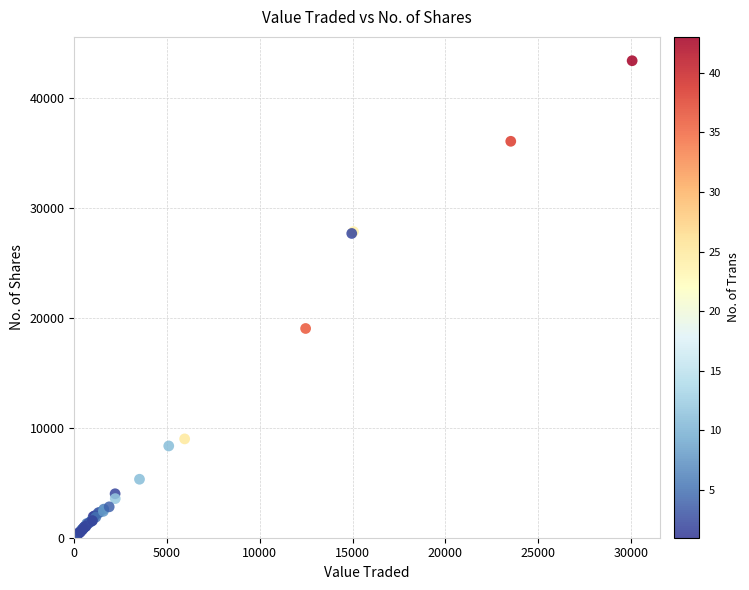

What Y value in the scatter plot is closest to 21714?

19038